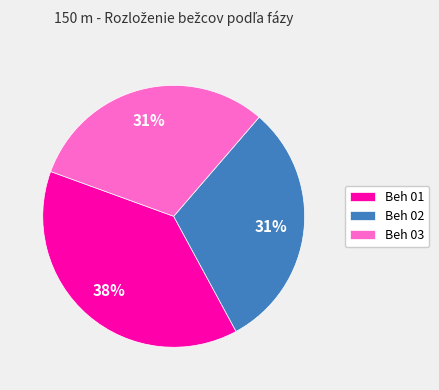

Count the number of slices in the pie.

3